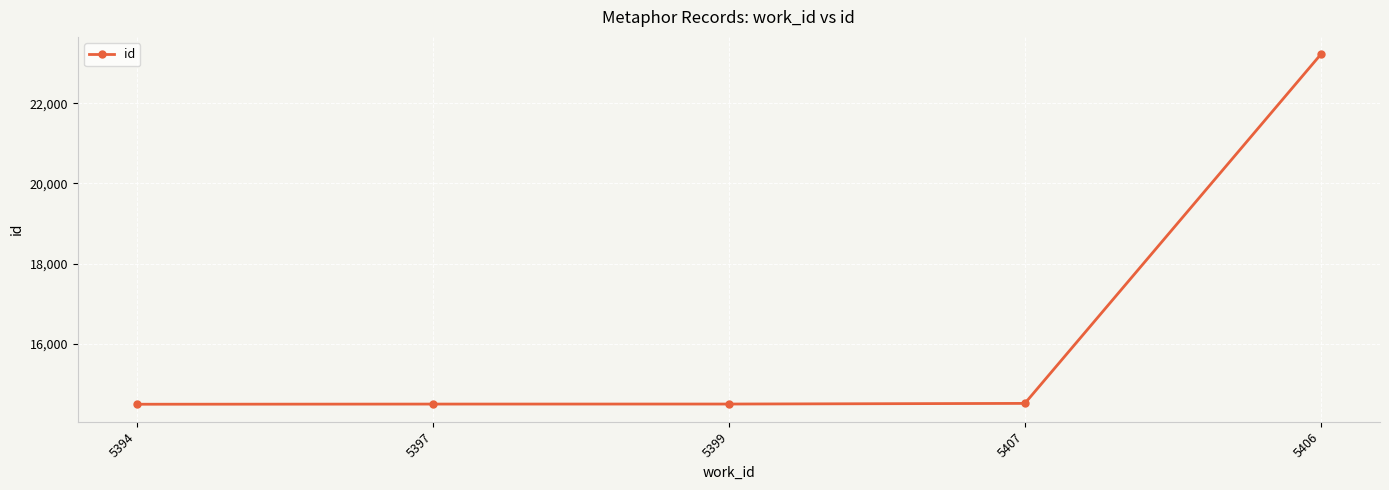

What is the label of the 4th point from the right?

5397